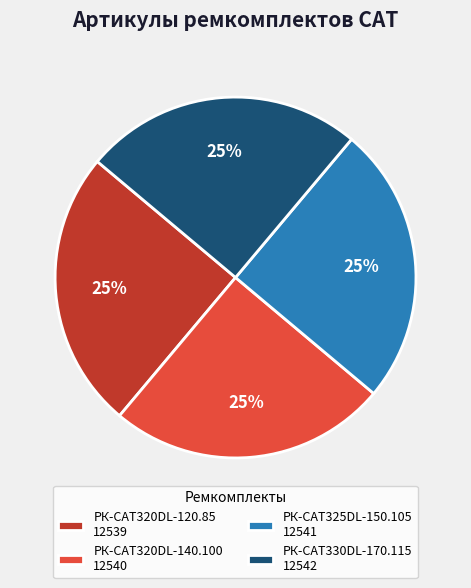

What is the ratio of the value at РК-CAT320DL-140.100 12540 to the value at РК-CAT325DL-150.105 12541?

1.0